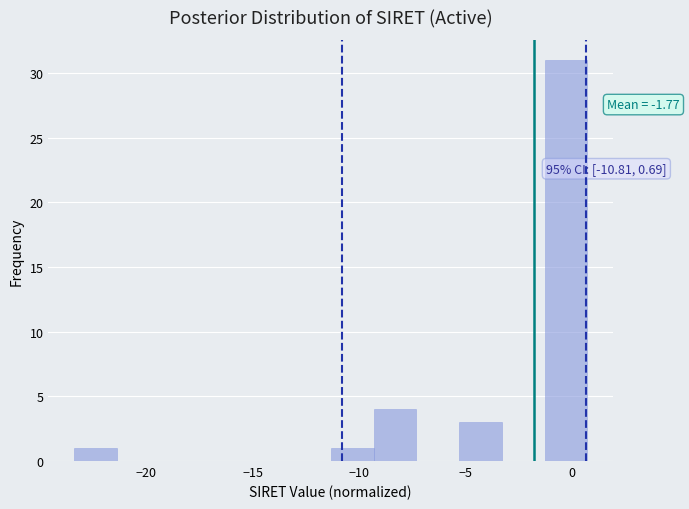

Over which range of the x-axis is the bar tallest?

-1.5 to 0.5